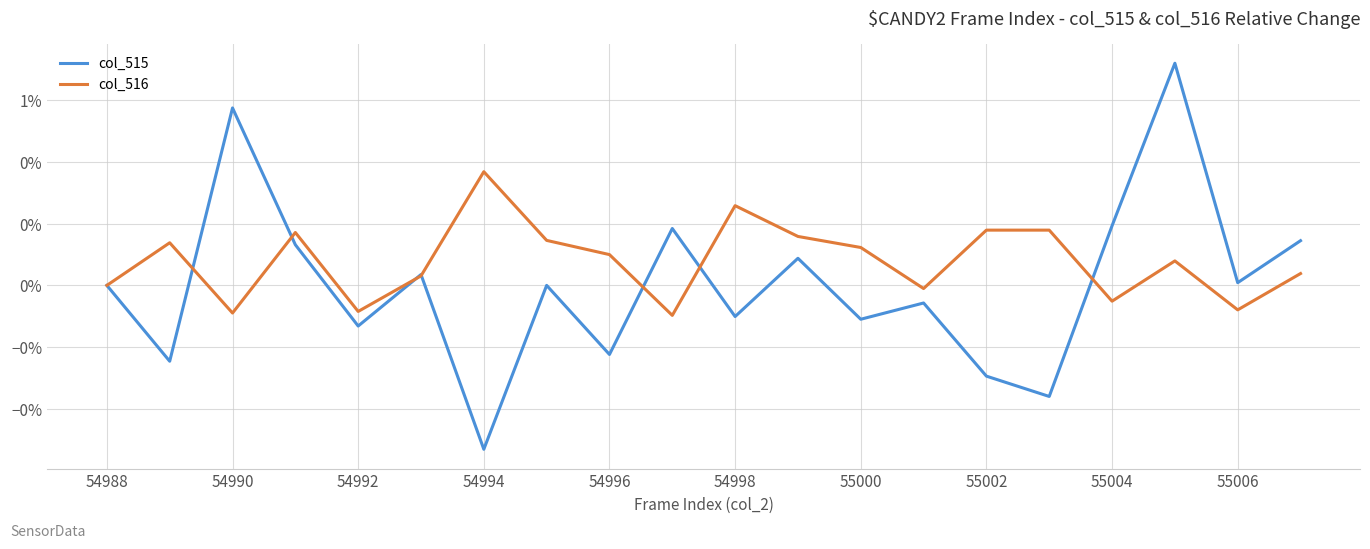

Which category has the highest value across all series?

17